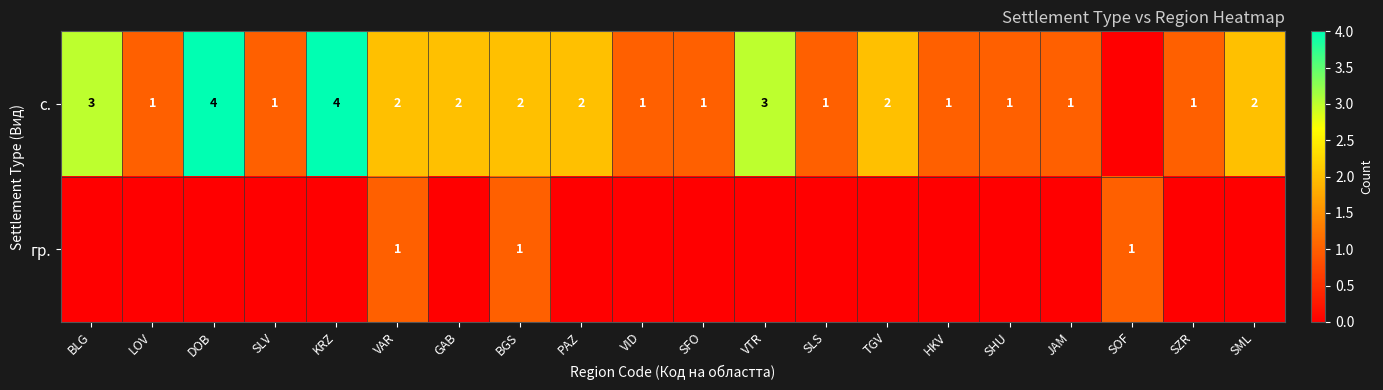

The value of с. at TGV is 2. True or false?

True